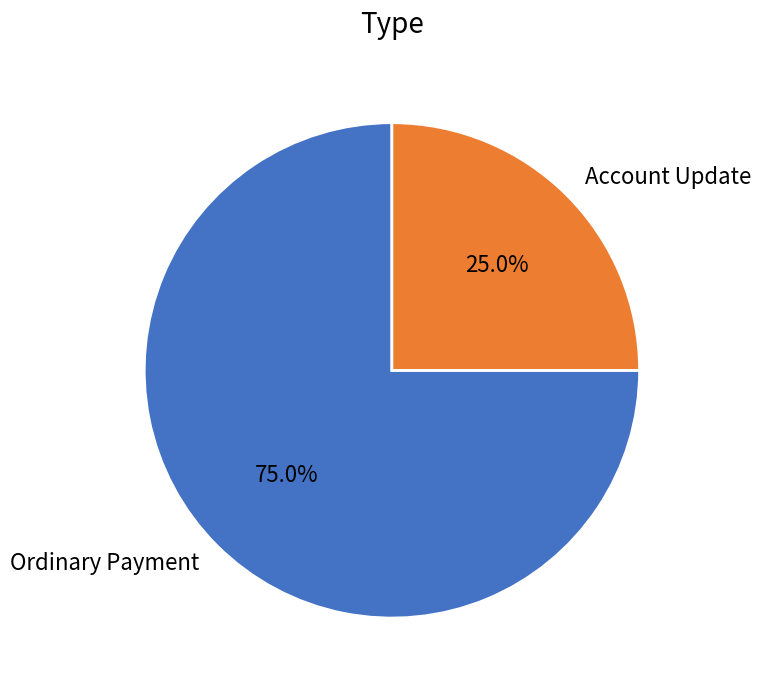

Is there any slice that represents more than half of the pie?

Yes